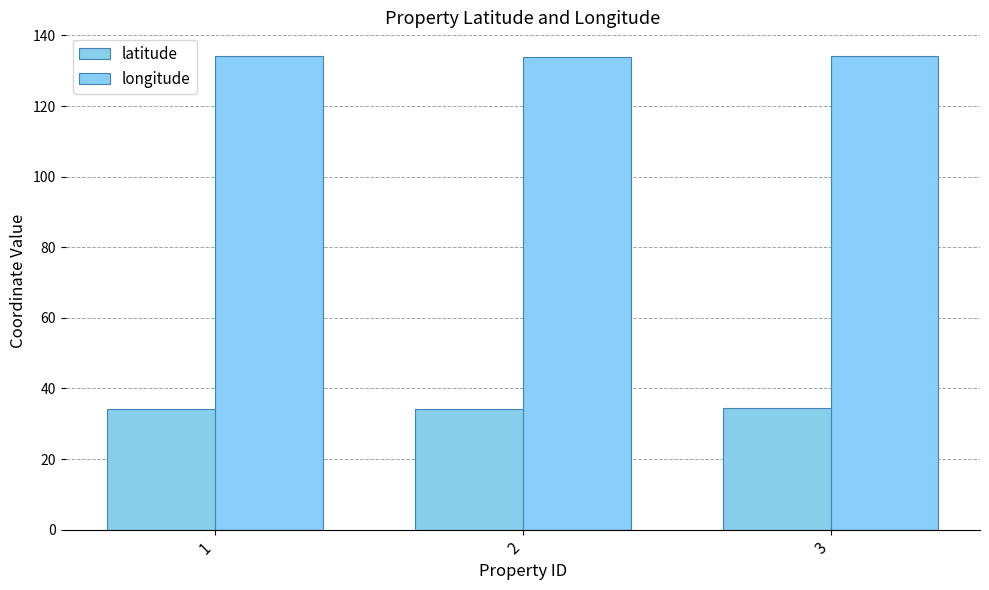

What are all the series names shown in the legend?

latitude, longitude